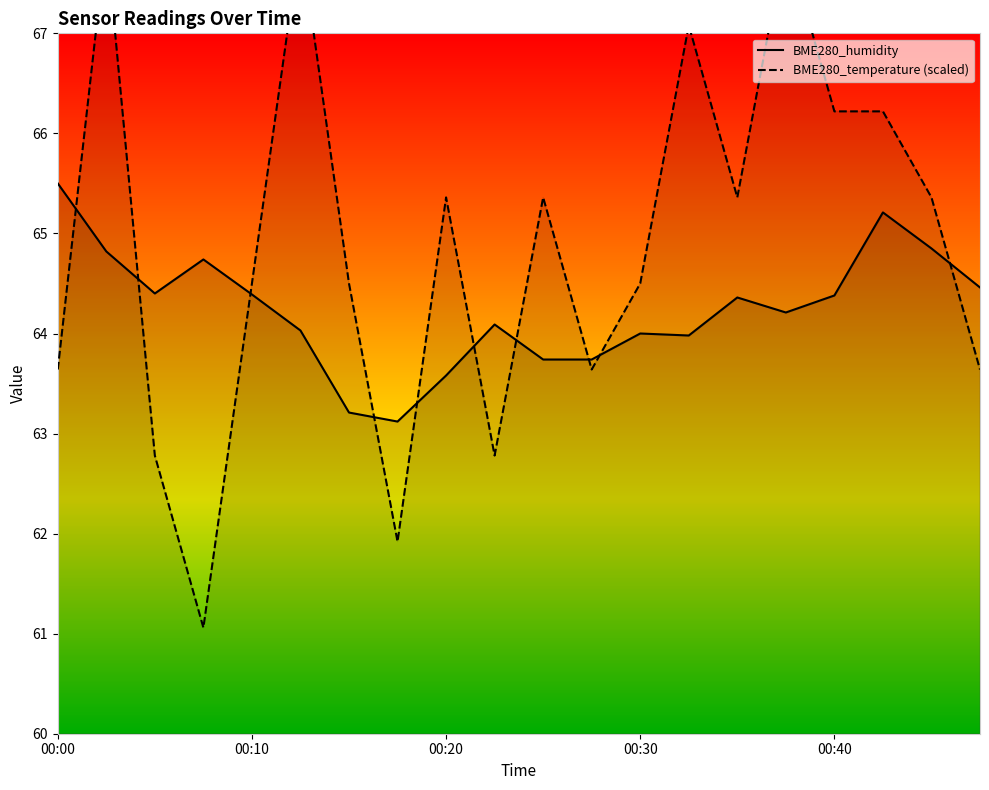

List the labels in order of BME280_temperature value, largest first.

00:02, 00:13, 00:37, 00:32, 00:40, 00:42, 00:20, 00:25, 00:35, 00:45, 00:10, 00:15, 00:30, 00:00, 00:27, 00:47, 00:05, 00:22, 00:18, 00:08